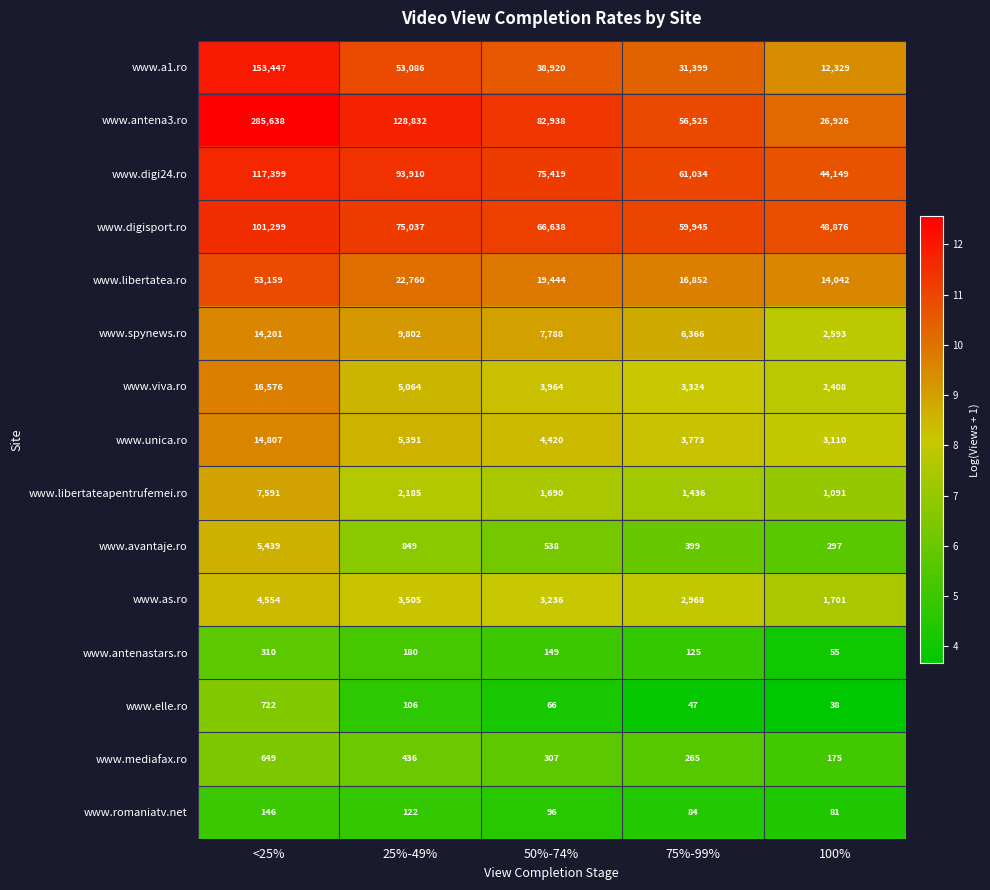

Is it true that www.romaniatv.net equals 154 at 50%-74%?

False